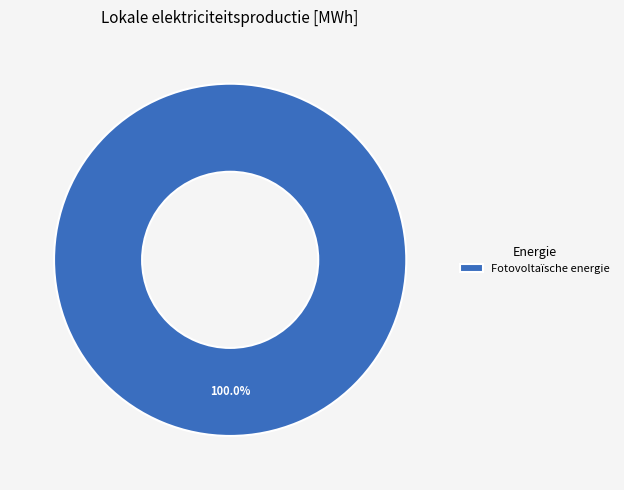

True or false: Fotovoltaïsche energie accounts for 100% of the total.

True